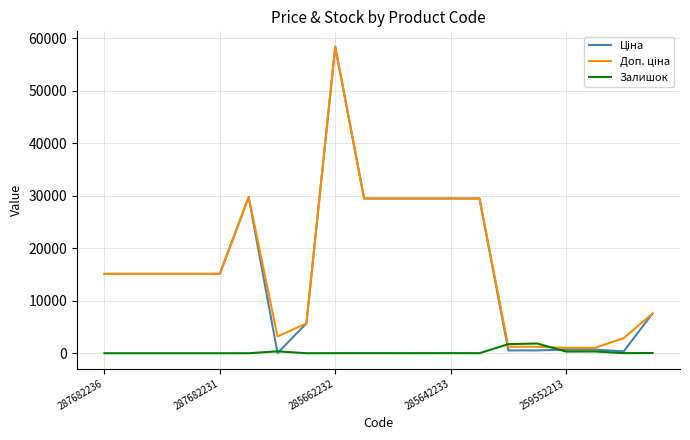

What is the maximum value shown in the chart?

58426.5